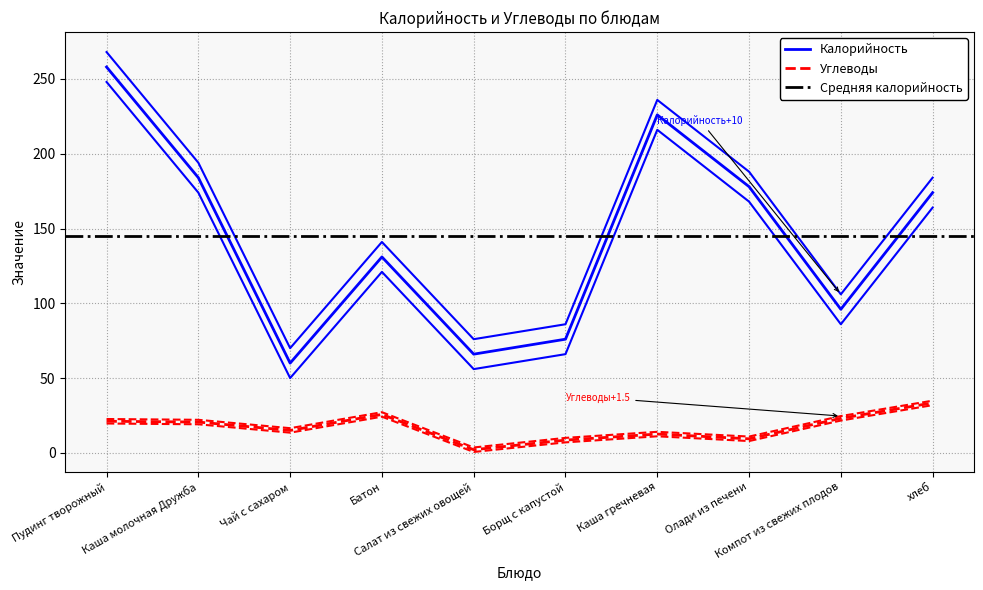

The Углеводы series shows 13.5 at Чай с сахаром. True or false?

True